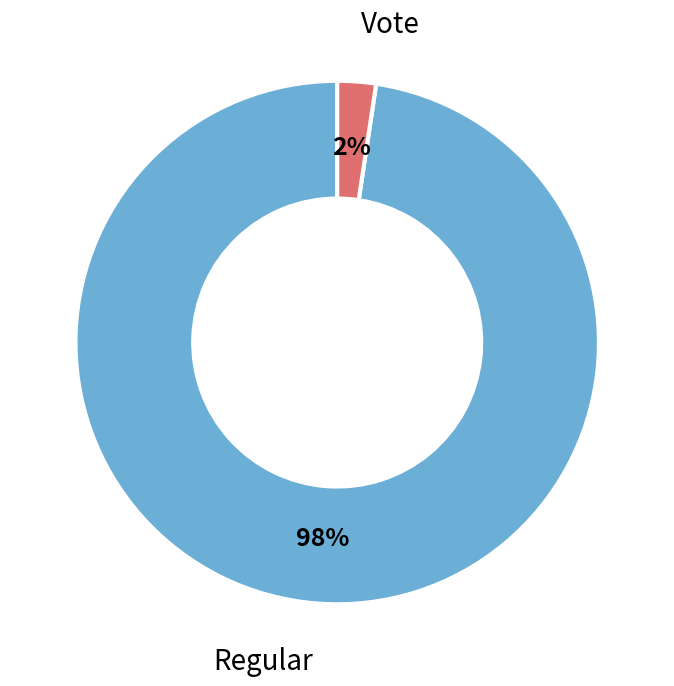

Count the number of slices in the pie.

2